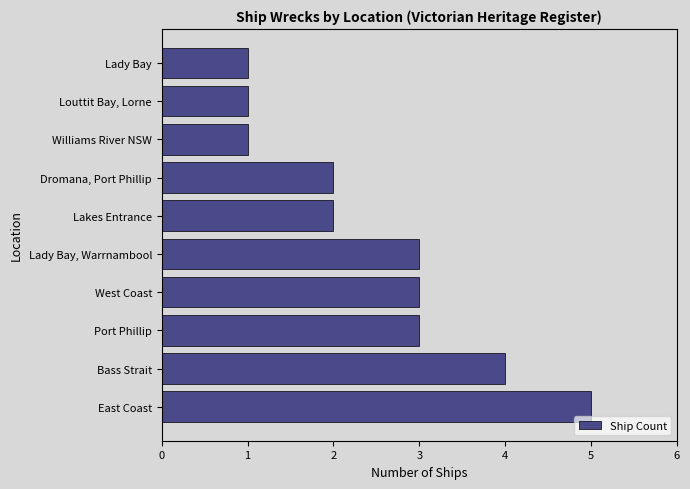

What is the sum of the values at Port Phillip and West Coast?

6